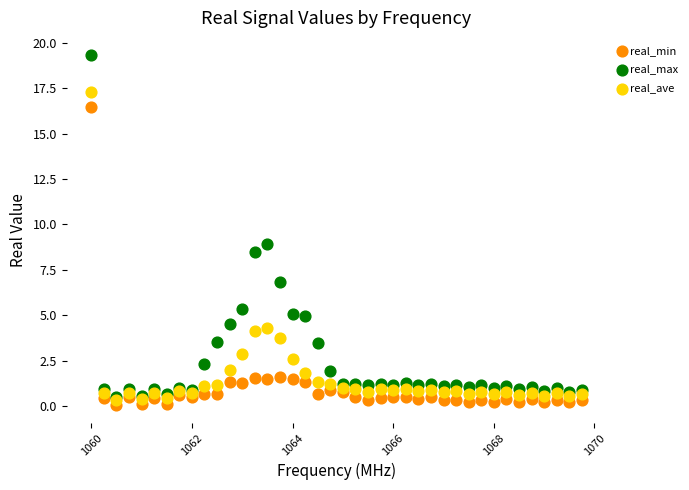

In the real_min series, what Y value is closest to 8?

1.6